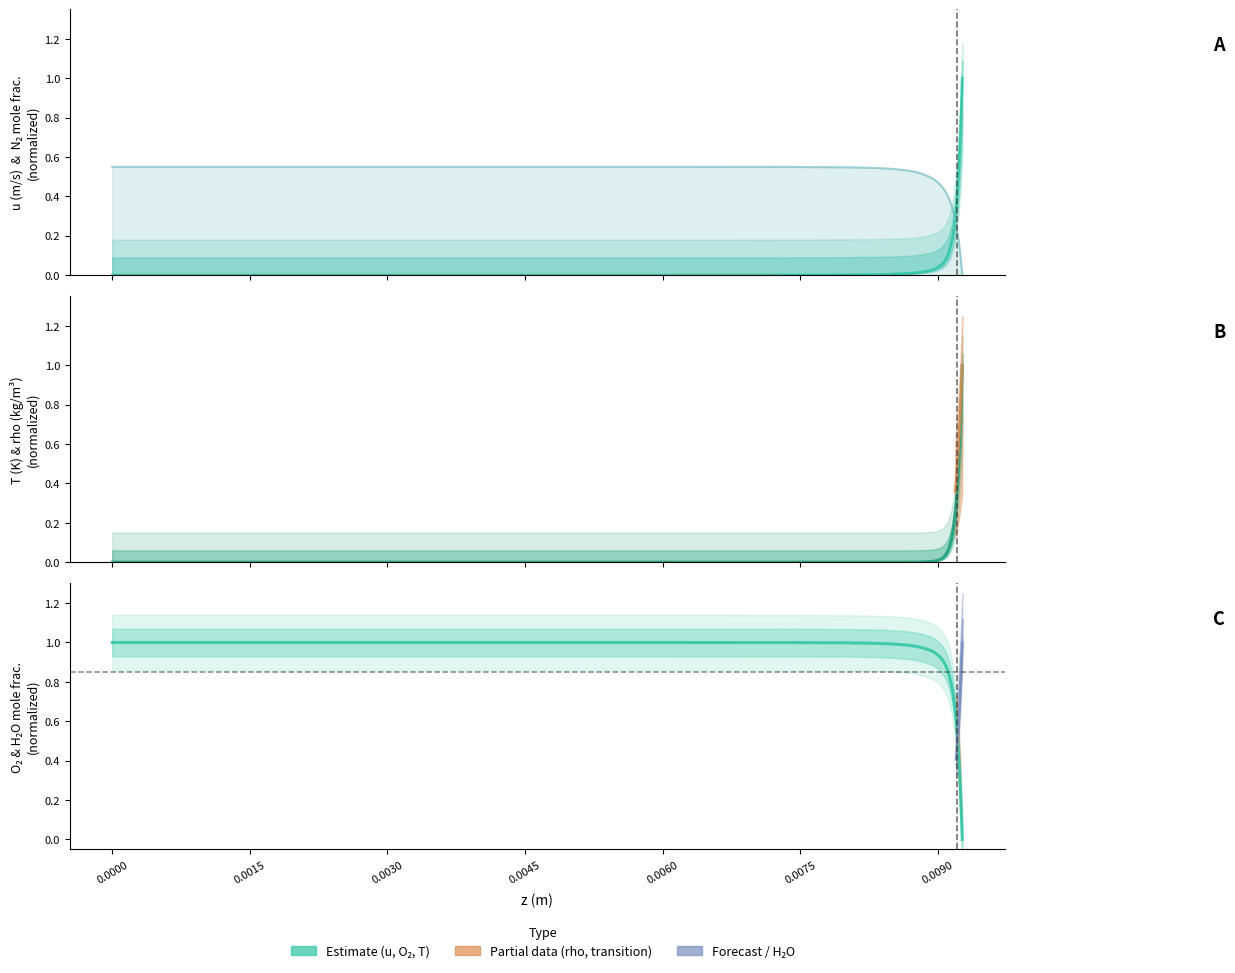

How many intersections are there between N2 and T?

1